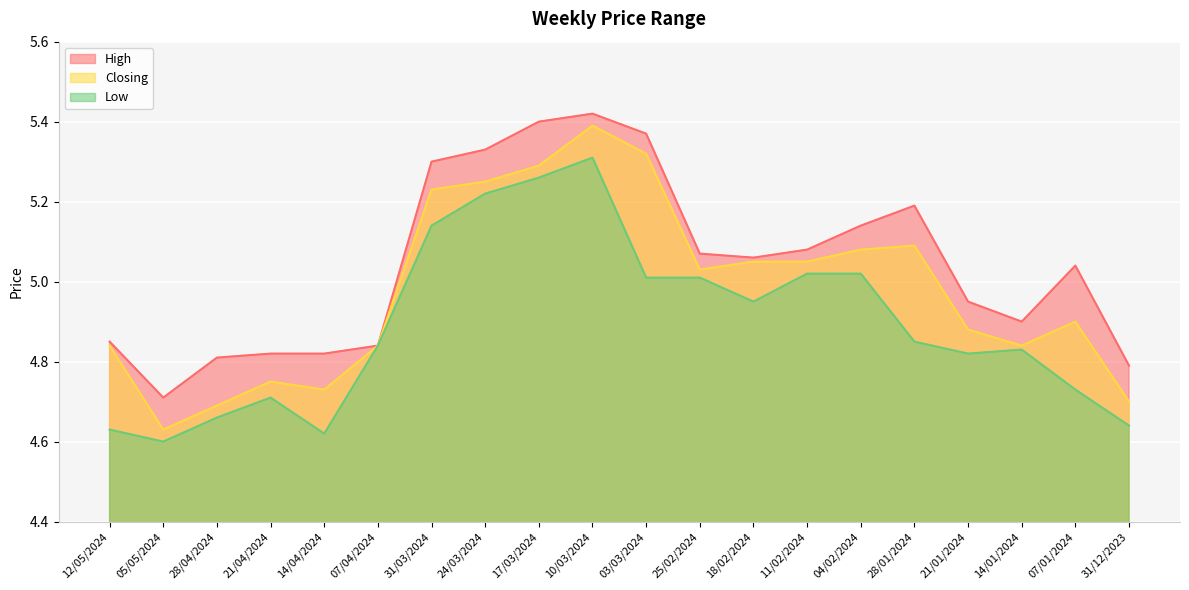

What is the difference between the maximum and minimum values in the High series?

0.7